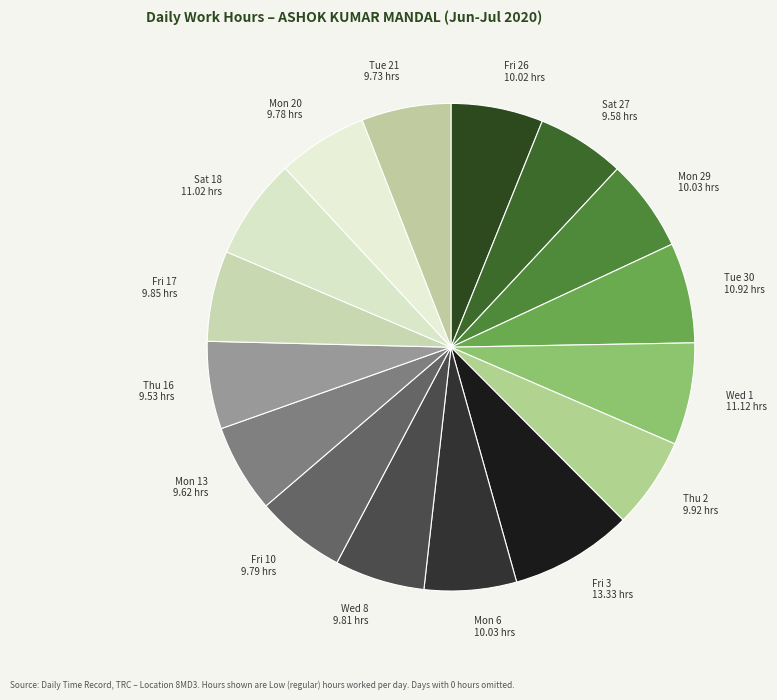

Is the sum of Thu 2 9.92 hrs and Fri 10 9.79 hrs greater than half?

No